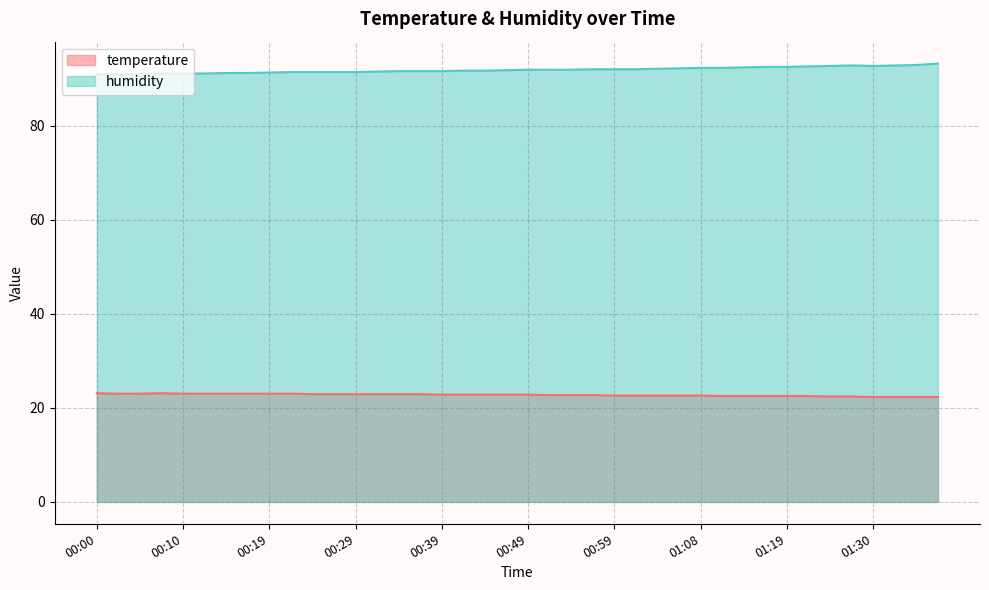

At 00:36, list the series in order from largest to smallest.

humidity, temperature